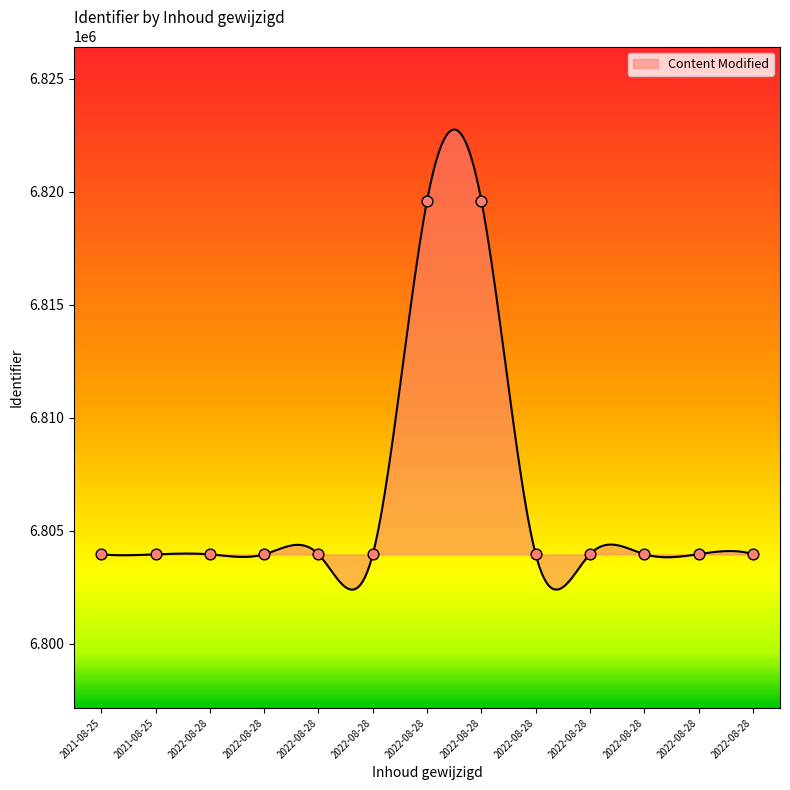

What is the ratio of the value at 2021-08-25 to the value at 2022-08-28?

1.0